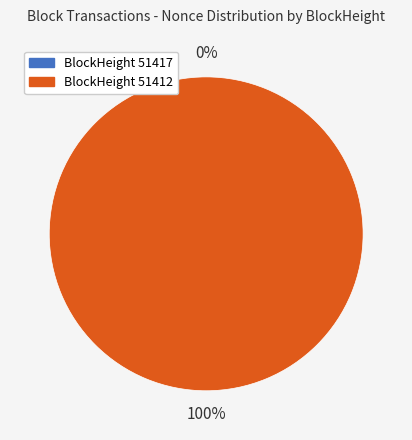

To the nearest percent, what is the difference between the largest and smallest slice percentages?

100%